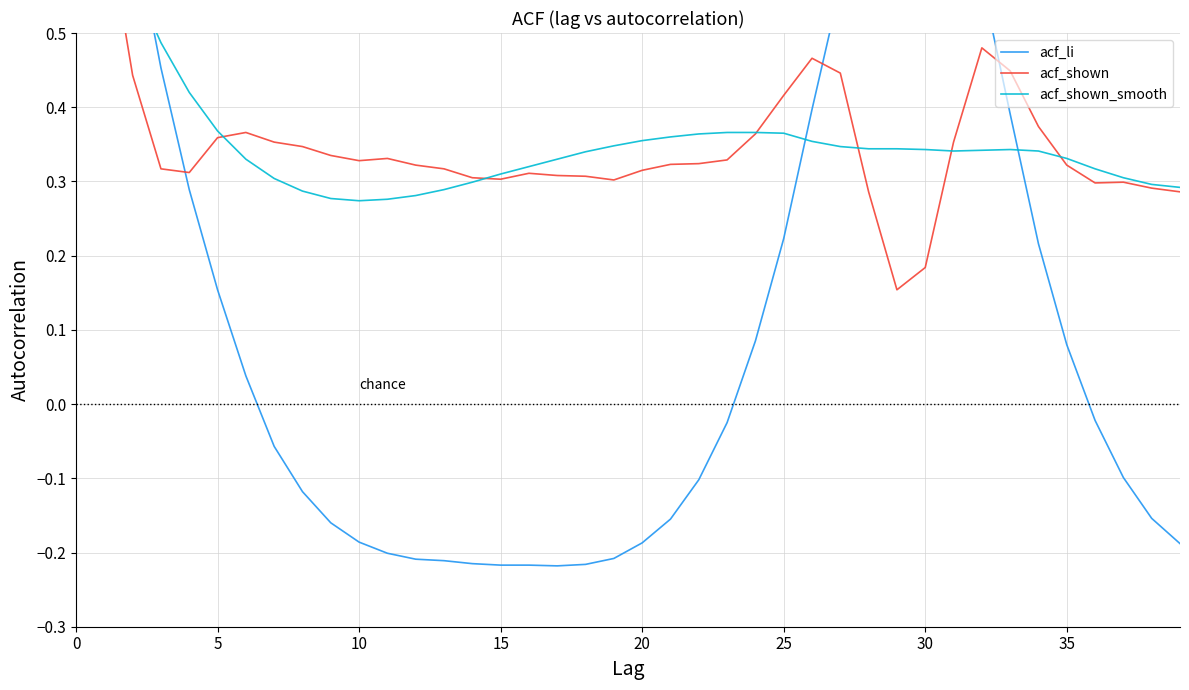

True or false: acf_li and acf_shown_smooth cross at least once.

True